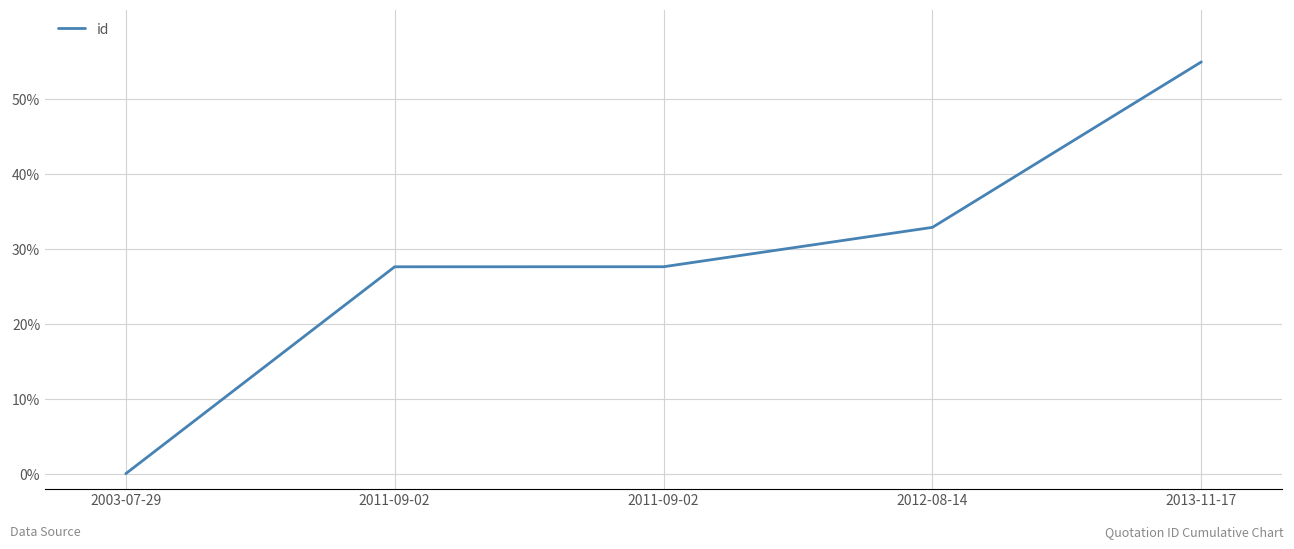

What is the change in value from 2011-09-02 to 2012-08-14?

+5.3